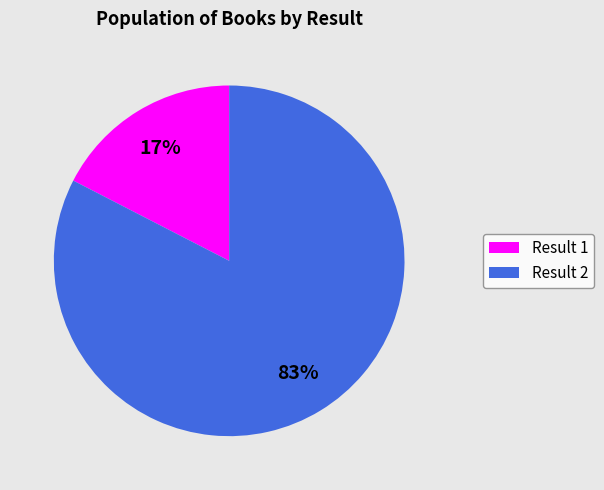

How many segments does this pie chart have?

2